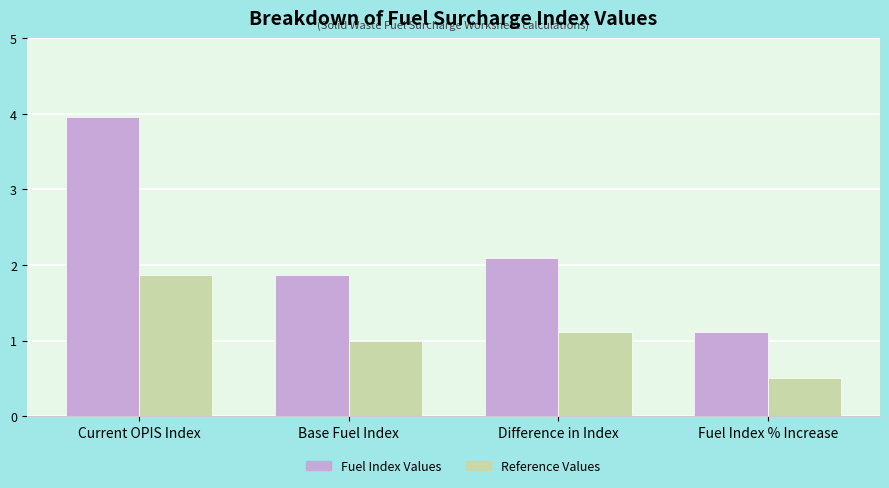

How many groups of bars are there?

4